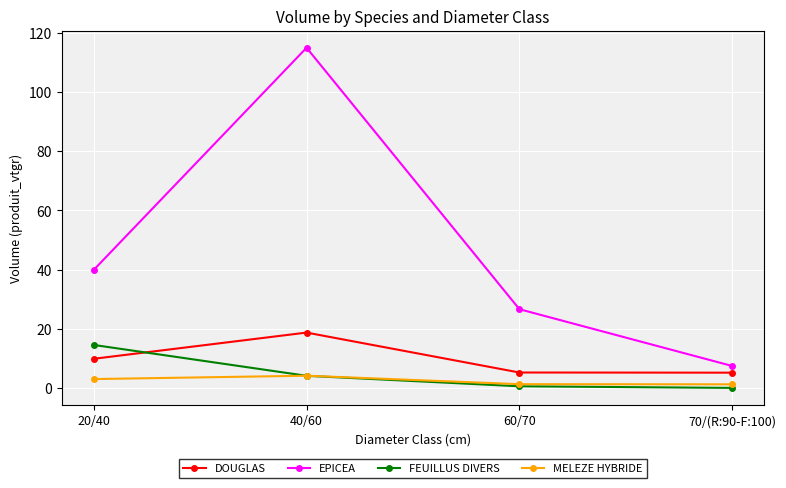

The value of DOUGLAS at 70/(R:90-F:100) is 5.2. True or false?

True